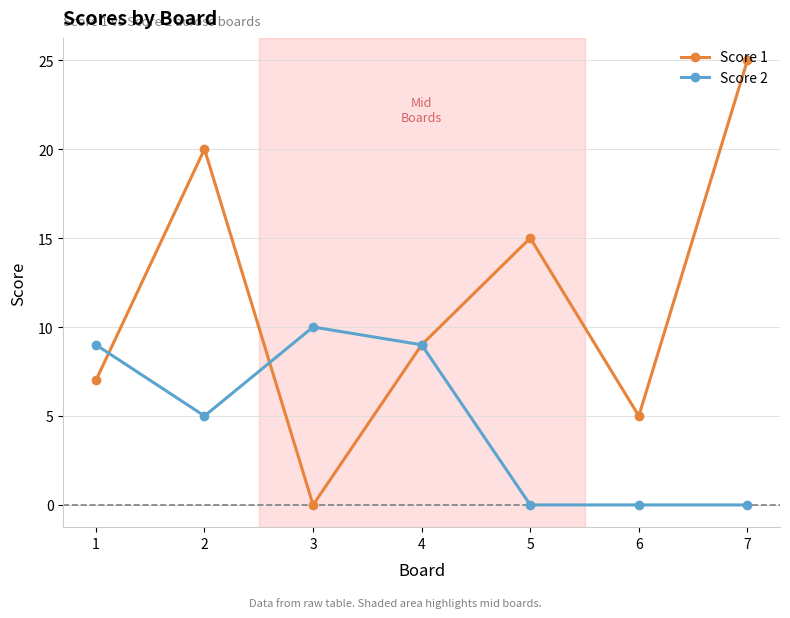

At which label is Score 2 closest to 5?

2